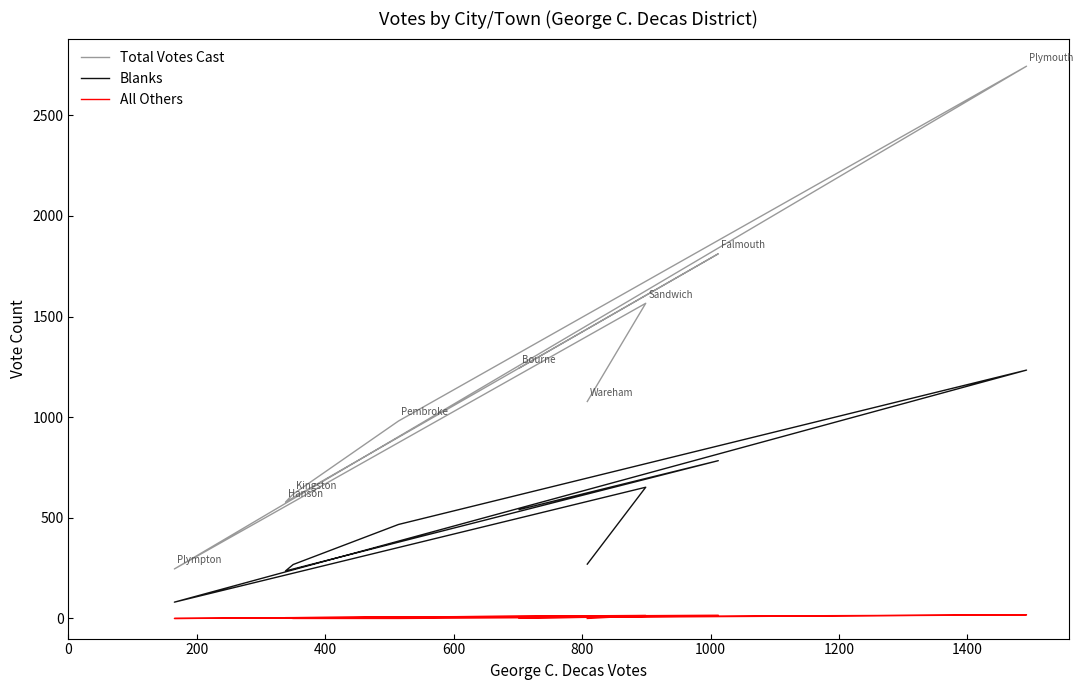

True or false: All Others has more than 1 points higher than both neighbors.

True